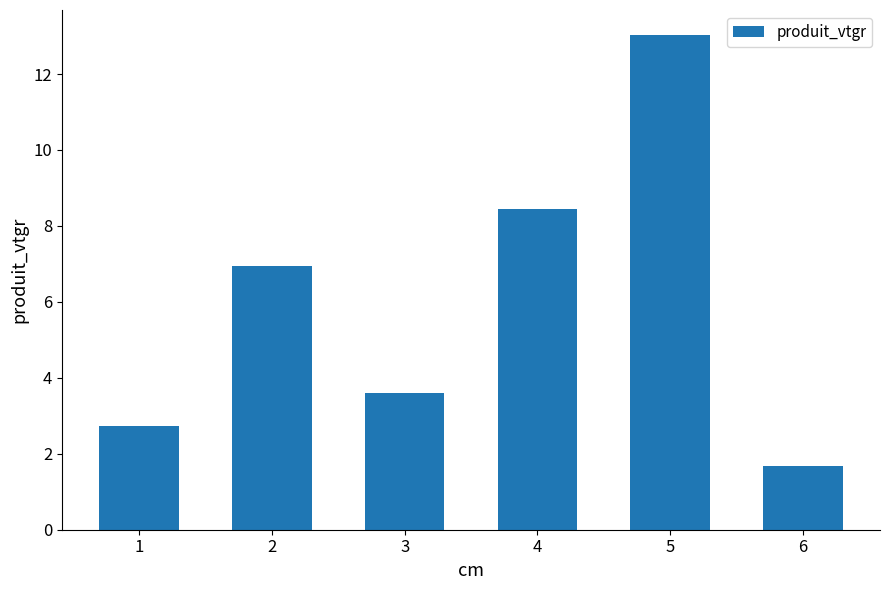

Are the bars horizontal?

No